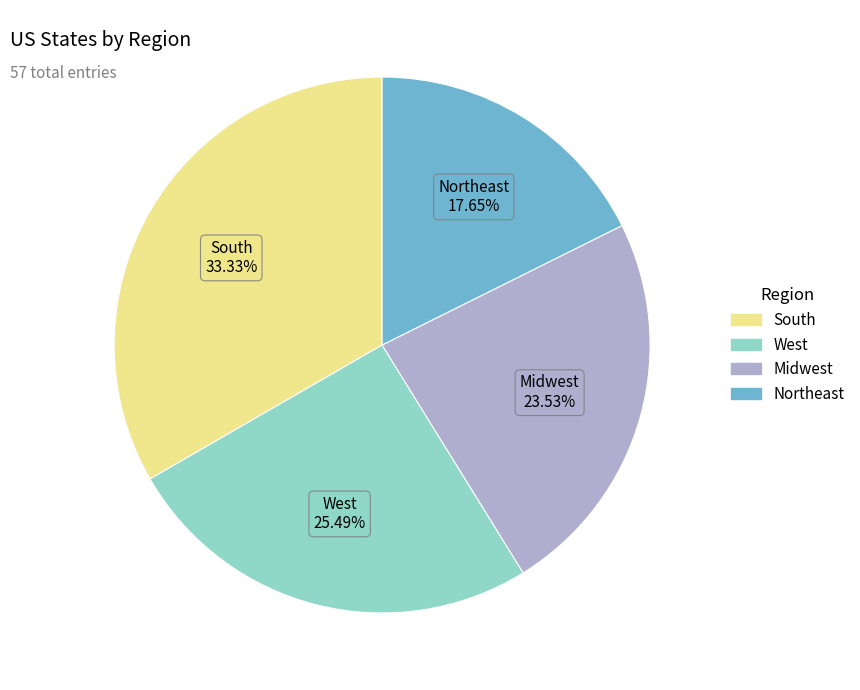

Approximately how many times larger is the value at West compared to Midwest?

1.1